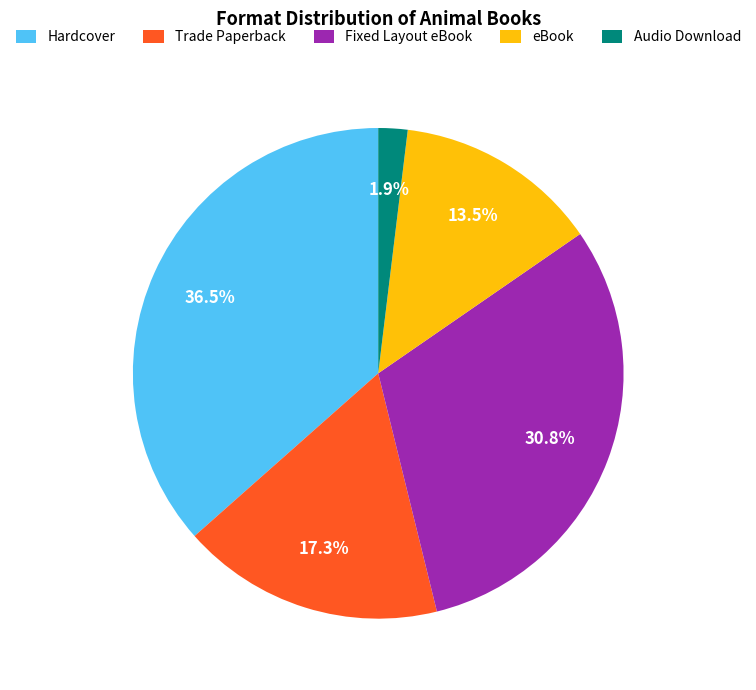

What percentage is the Audio Download slice, to the nearest percent?

2%